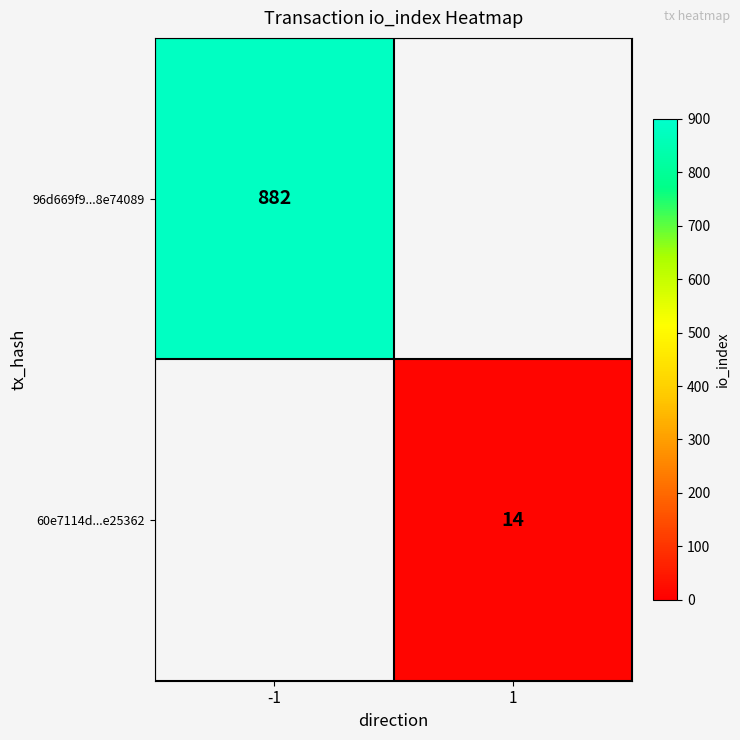

How many data points does each series have?

2